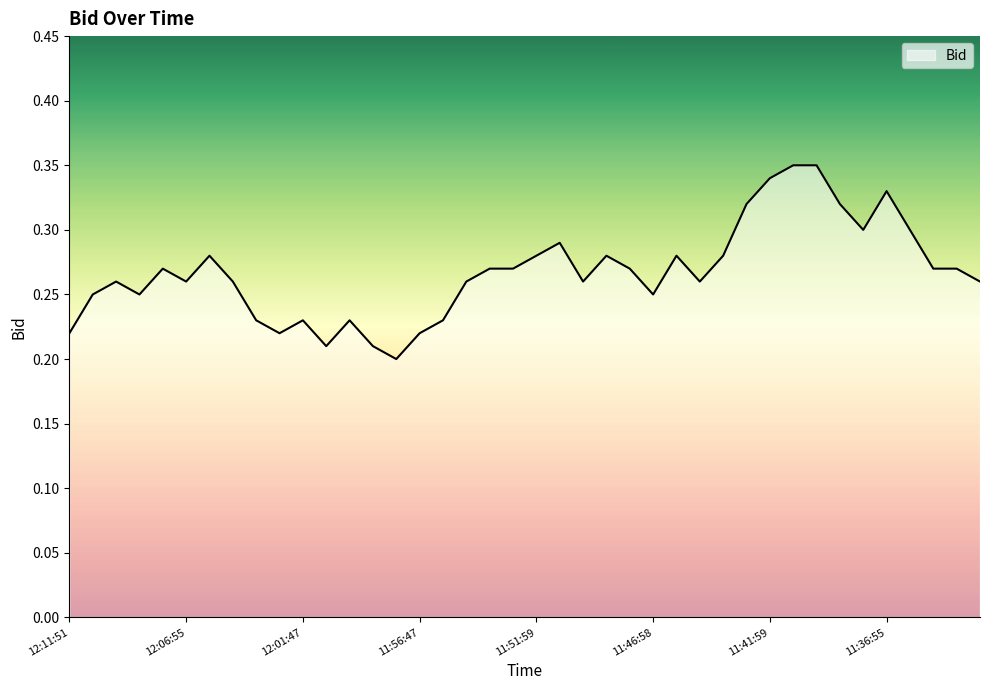

Rank the categories by value from highest to lowest.

11:40:42, 11:39:48, 11:41:59, 11:36:55, 11:42:47, 11:38:58, 11:37:37, 11:35:43, 11:50:57, 12:05:36, 11:51:59, 11:48:46, 11:45:30, 11:43:59, 12:07:57, 11:53:19, 11:52:39, 11:47:48, 11:34:37, 11:33:54, 12:09:58, 12:06:55, 12:04:56, 11:54:43, 11:49:55, 11:44:58, 11:32:50, 12:10:53, 12:08:57, 11:46:58, 12:03:46, 12:01:47, 11:59:57, 11:55:56, 12:11:51, 12:02:51, 11:56:47, 12:00:46, 11:58:53, 11:57:50